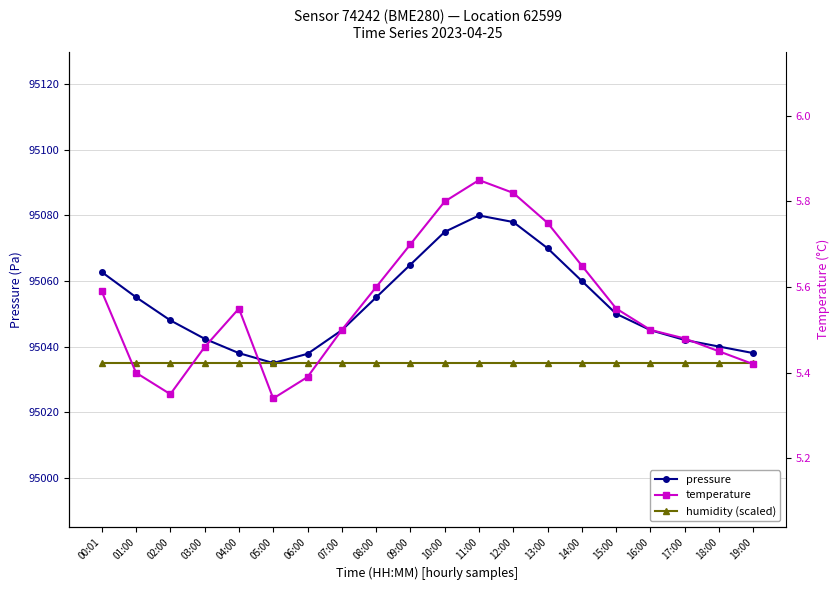

At which category does pressure reach its first local valley?

05:00